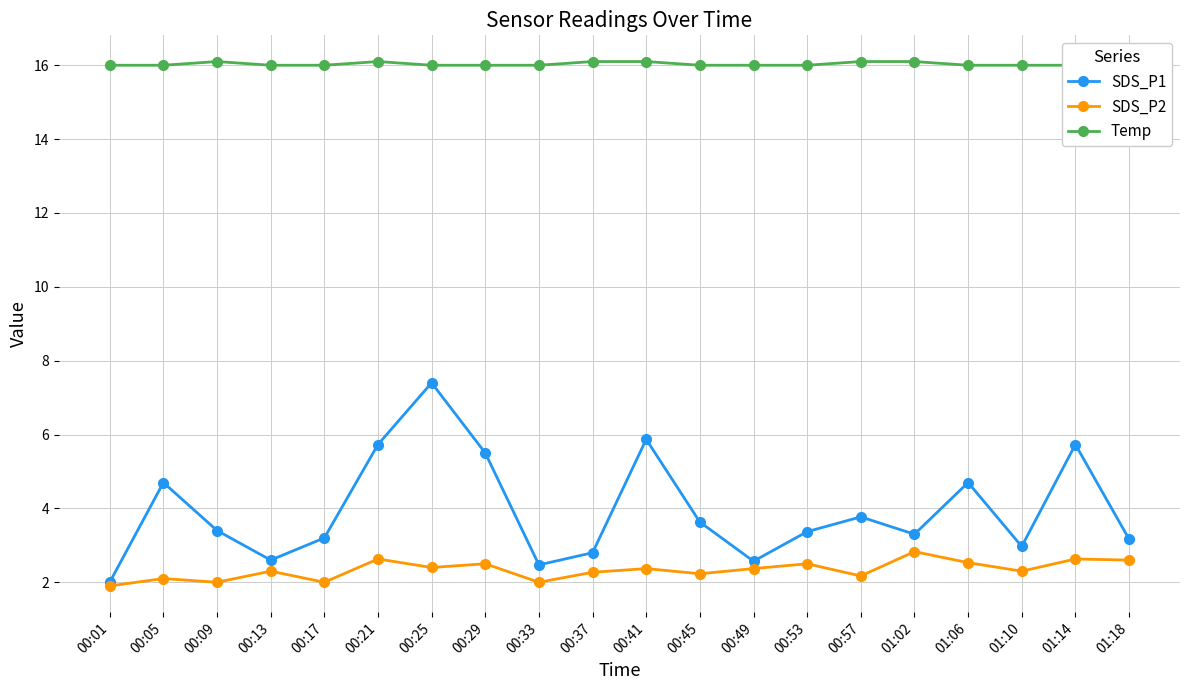

What value does the SDS_P2 series have at 00:45?

2.2